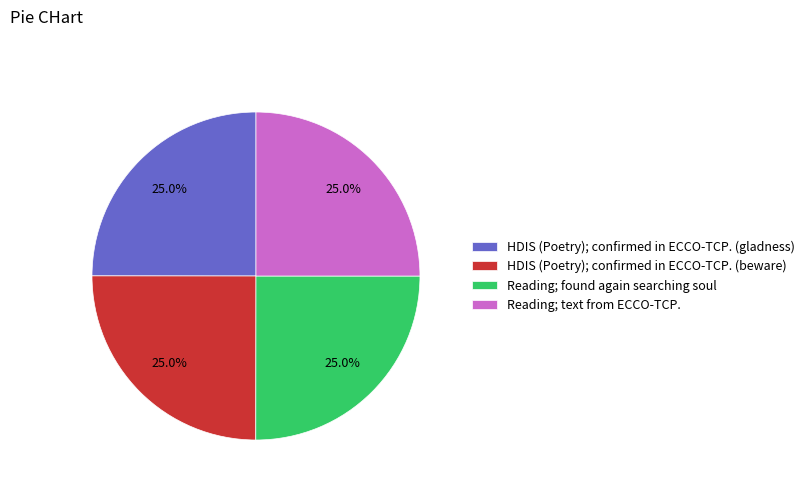

To the nearest percent, what percentage of the pie is Reading; text from ECCO-TCP.?

25%